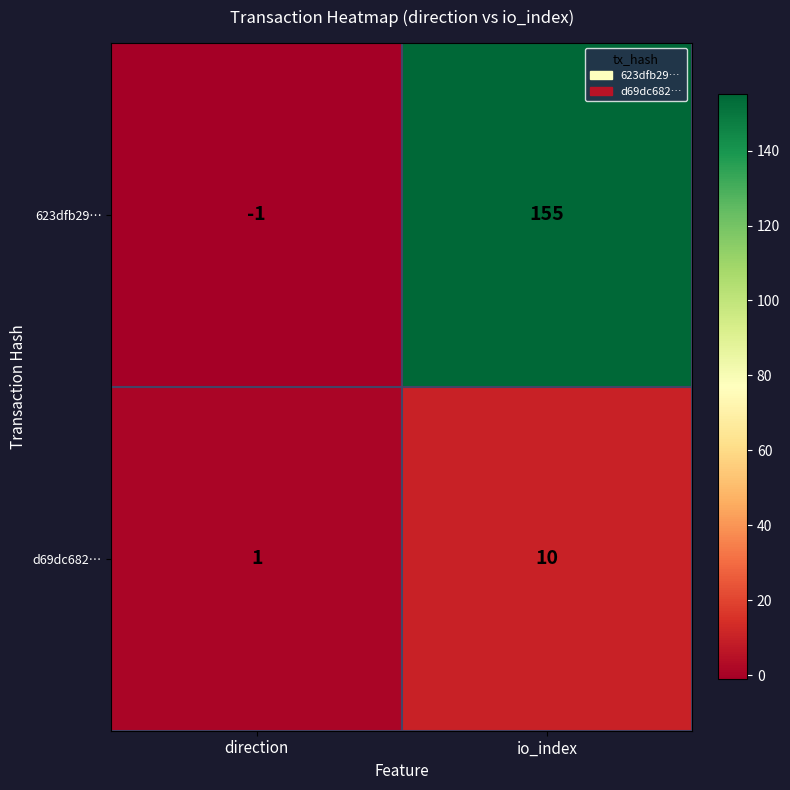

Which series has the widest spread of values?

623dfb29…